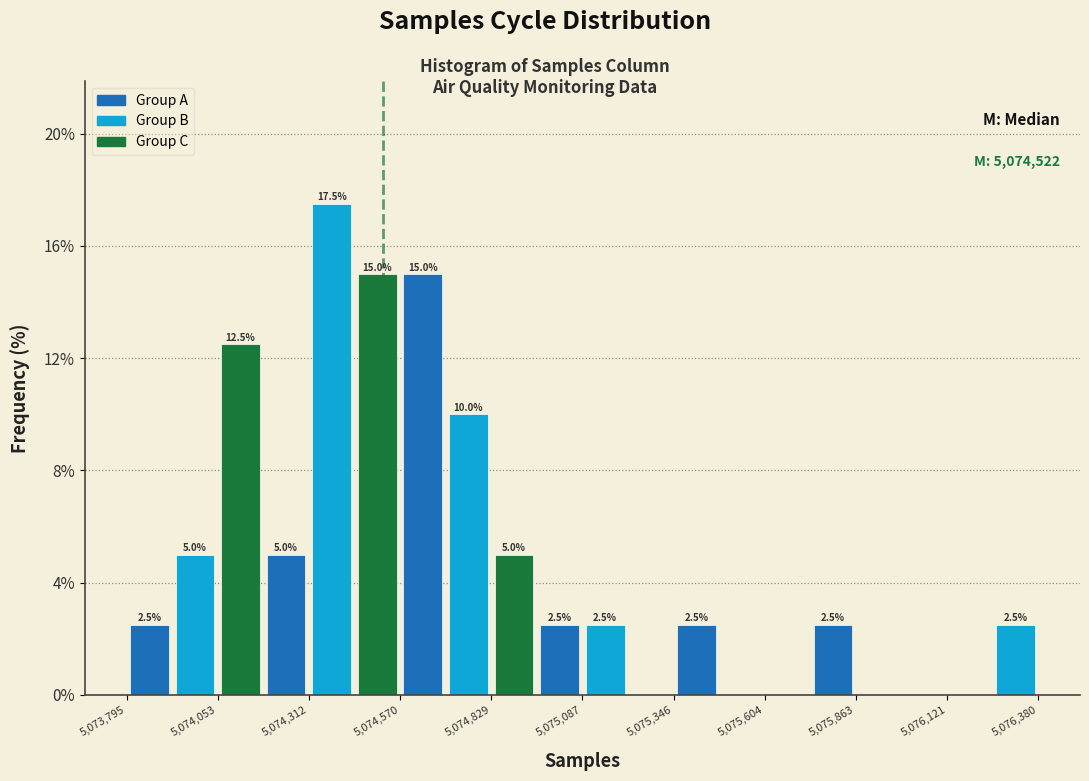

Read against the x-axis, roughly where is the centre of the tallest bar?

5074400